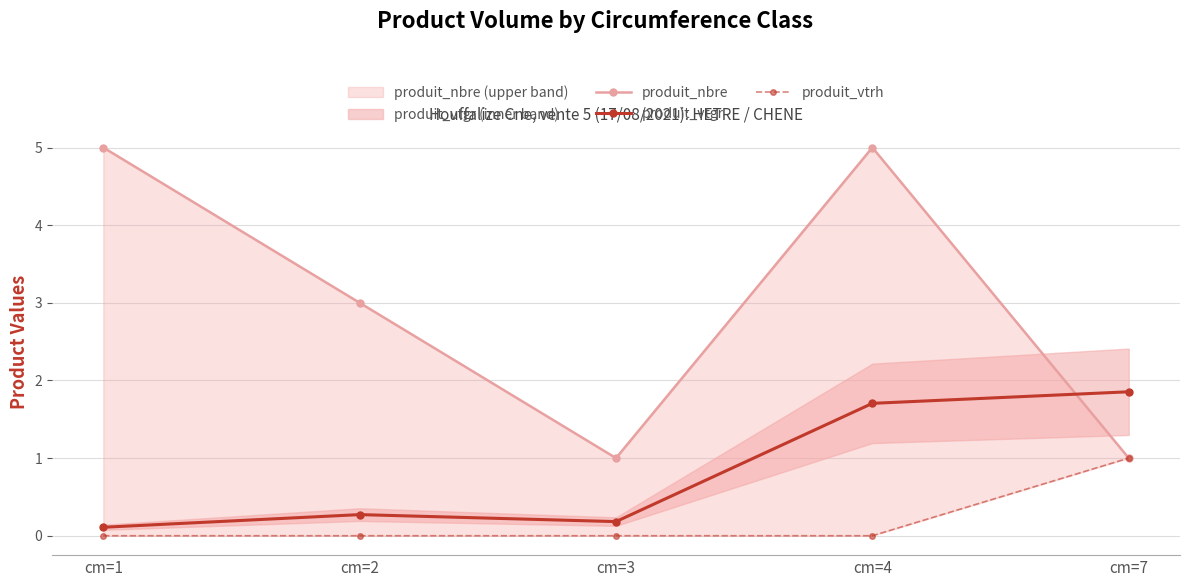

The produit_vtrh series shows -0.4 at cm=4. True or false?

False